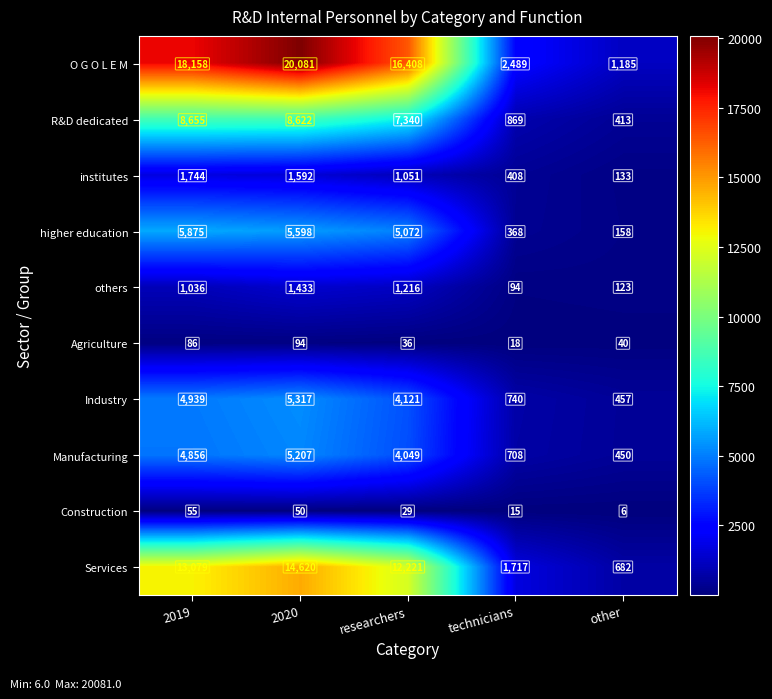

Which series has the widest spread of values?

O G O L E M